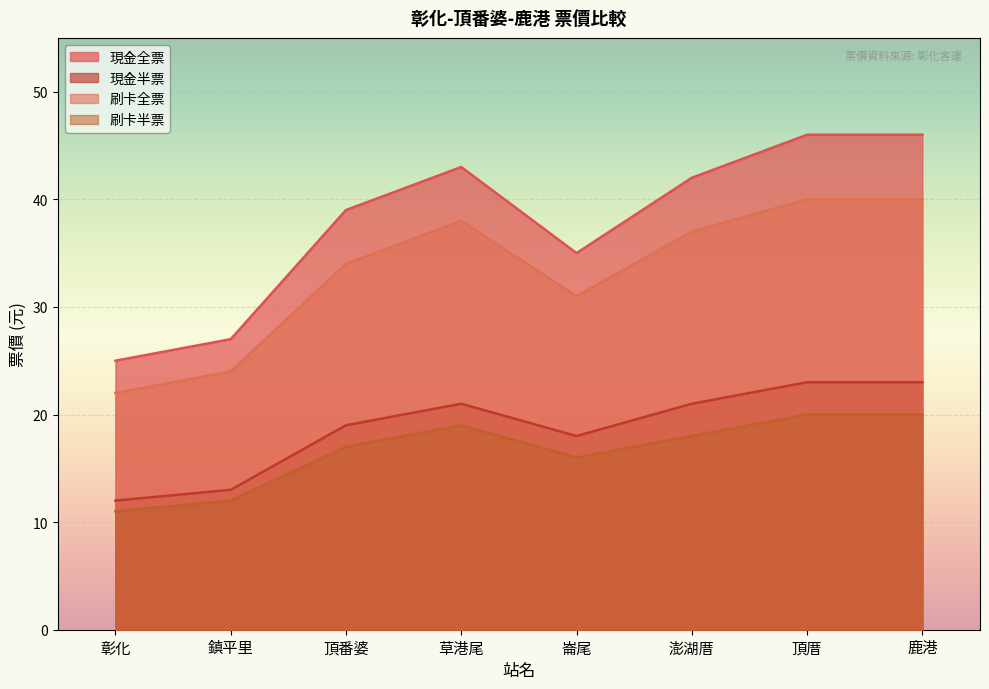

Count the number of categories in the chart.

8